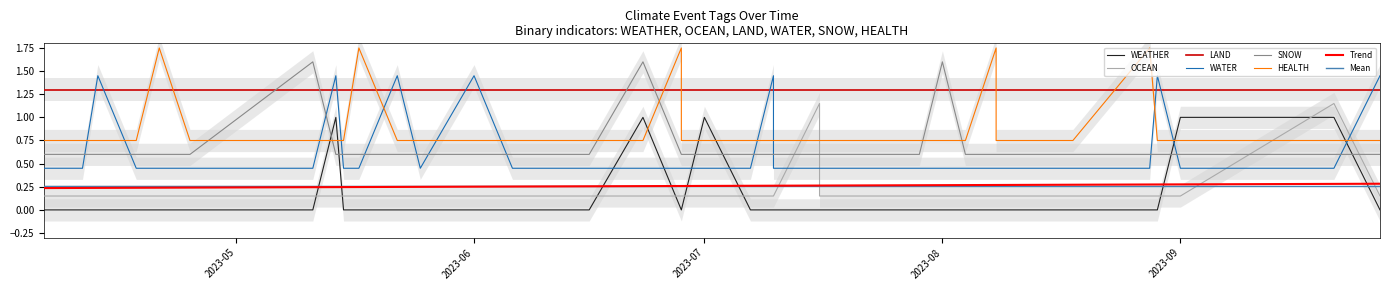

In SNOW, how many points are higher than both neighbors (excluding endpoints)?

3